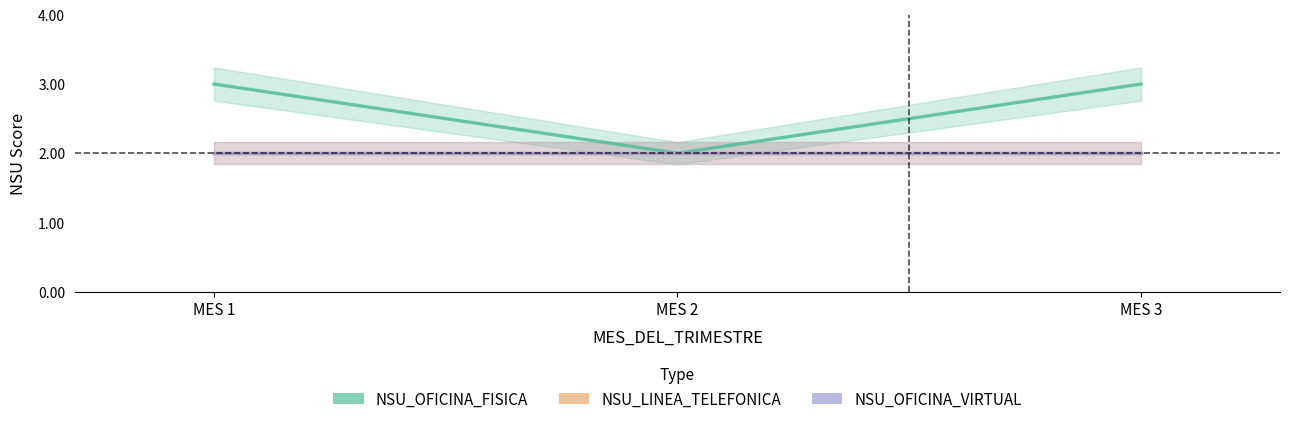

What is the difference between the highest and lowest values at MES 3?

1